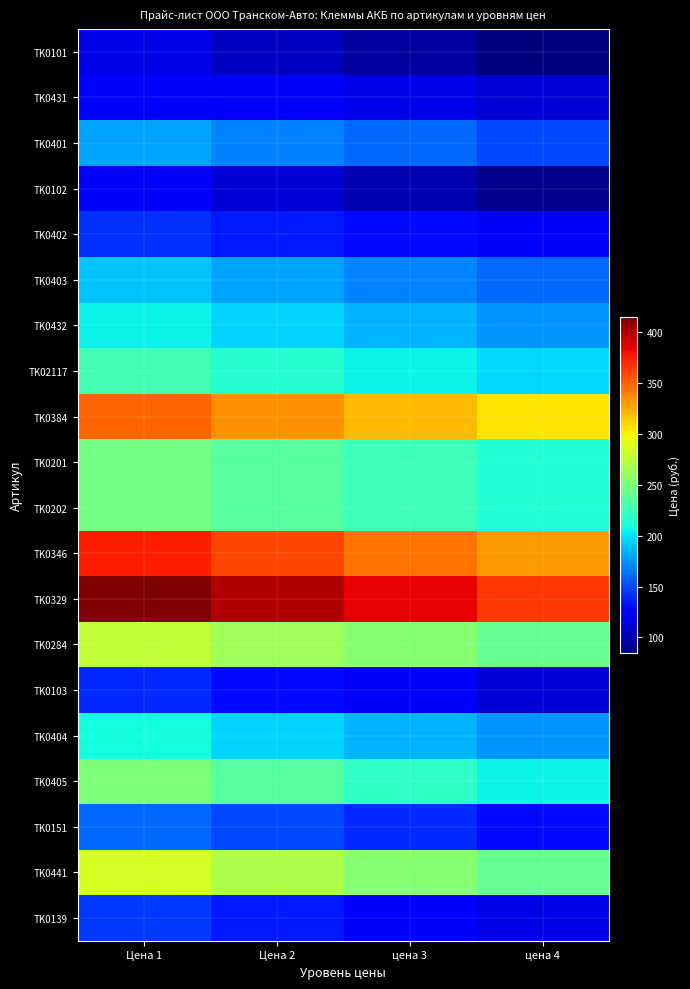

Count the number of categories in the chart.

4